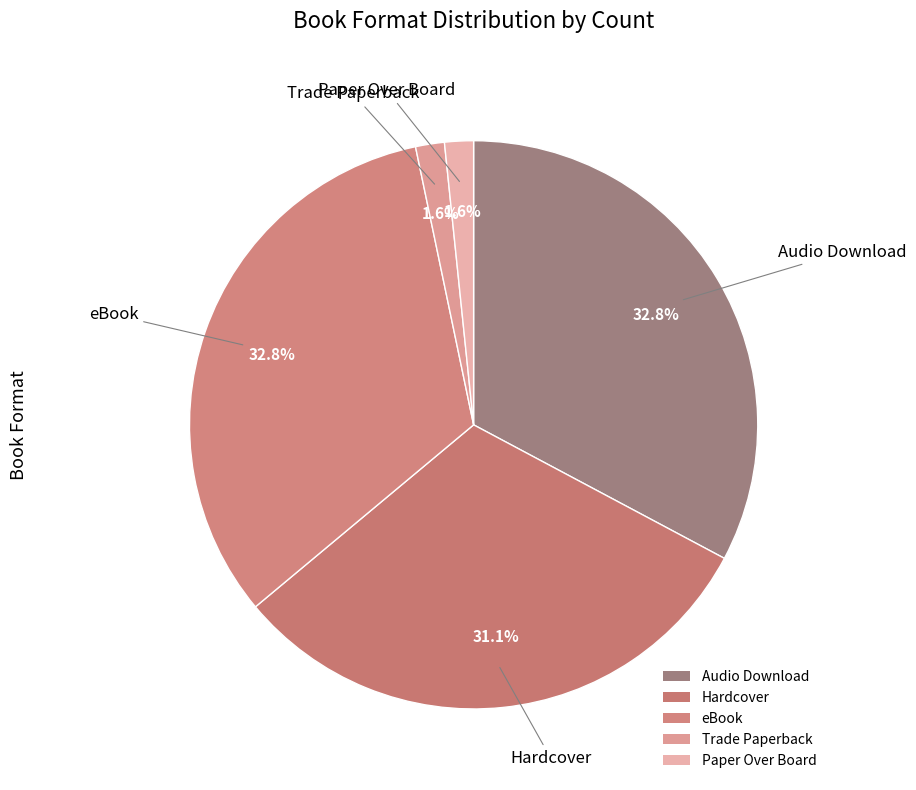

Is the sum of eBook and Audio Download greater than half?

Yes